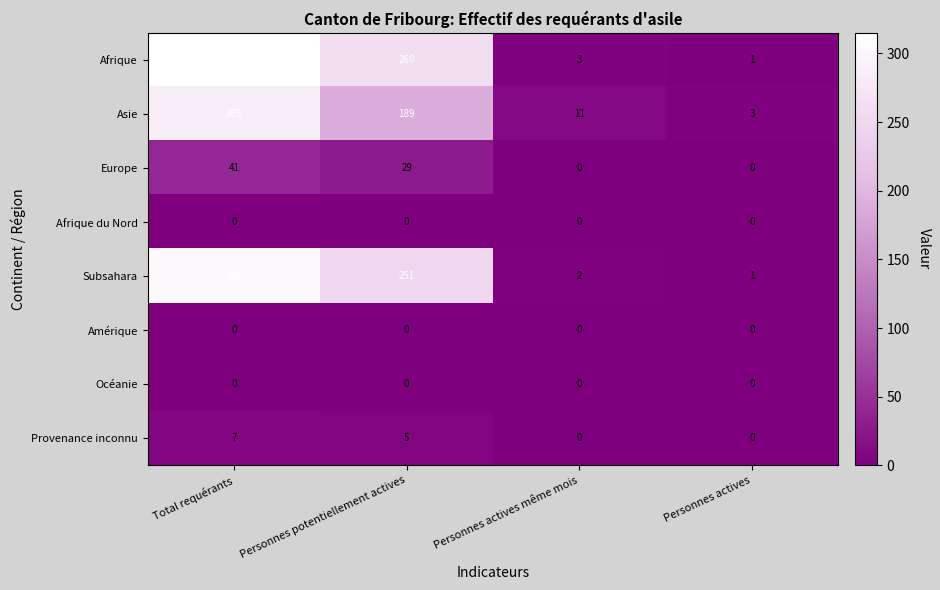

Is the value of Subsahara at Personnes potentiellement actives greater than the value of Asie at Personnes actives même mois?

Yes